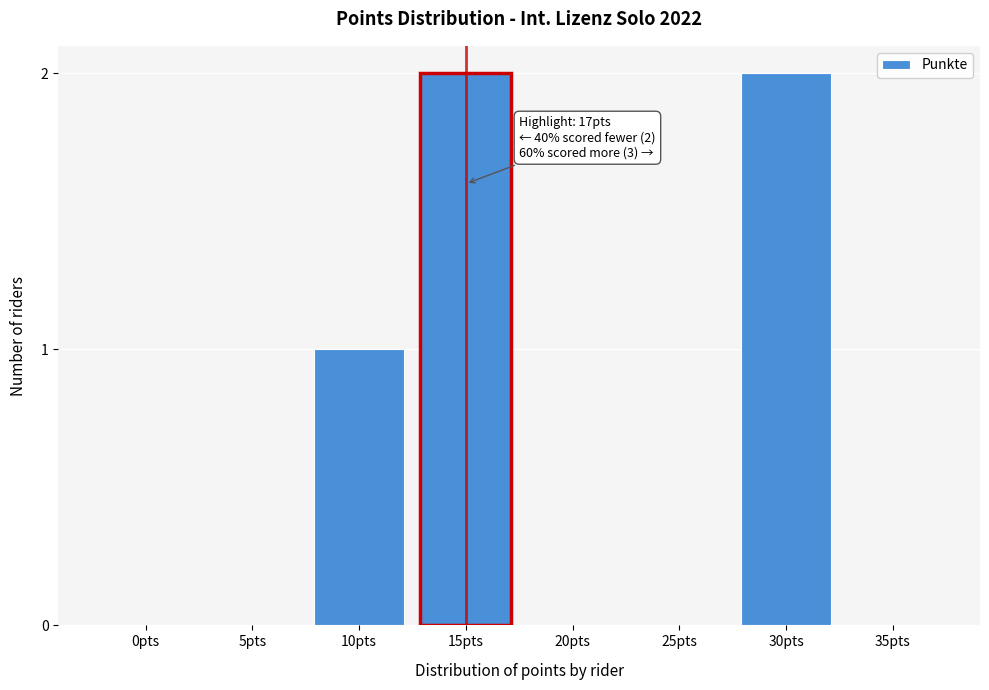

Reading left to right, what are all the values shown in this chart?

0pts=0	5pts=0	10pts=1	15pts=2	20pts=0	25pts=0	30pts=2	35pts=0